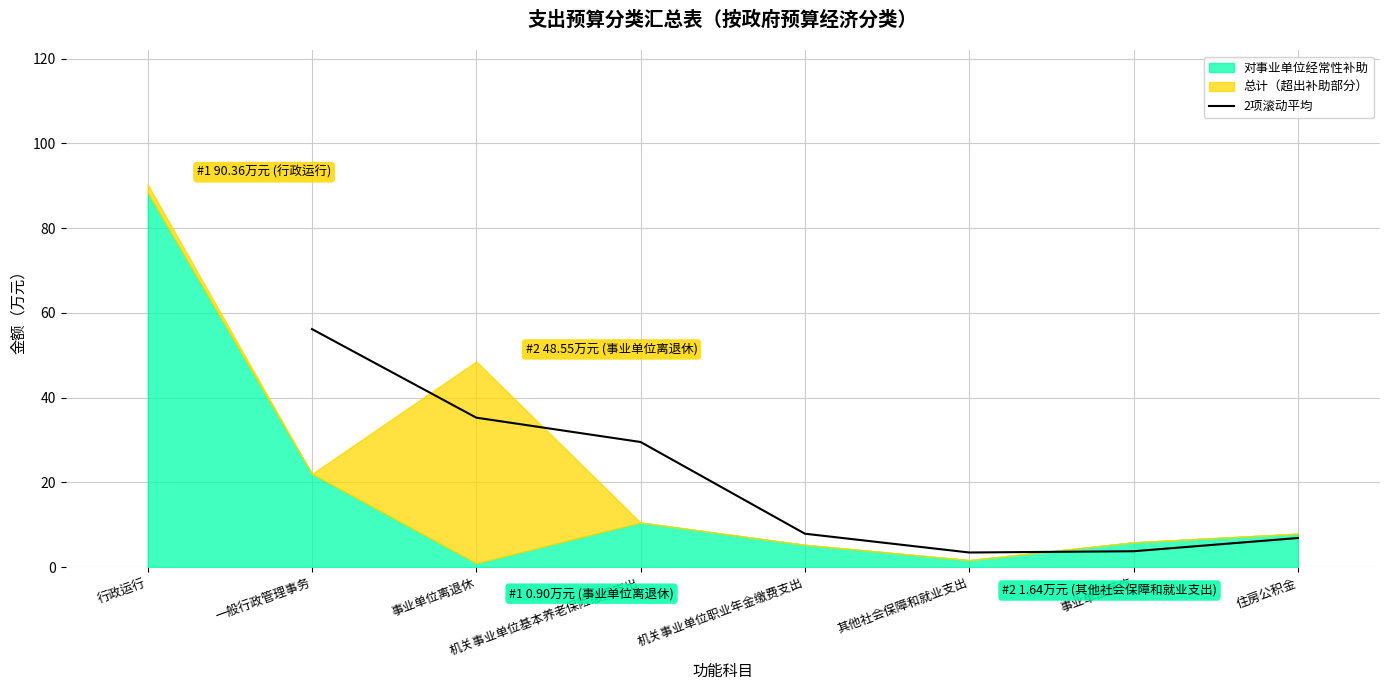

What is the lowest value of the 2项滚动平均 series?

3.4